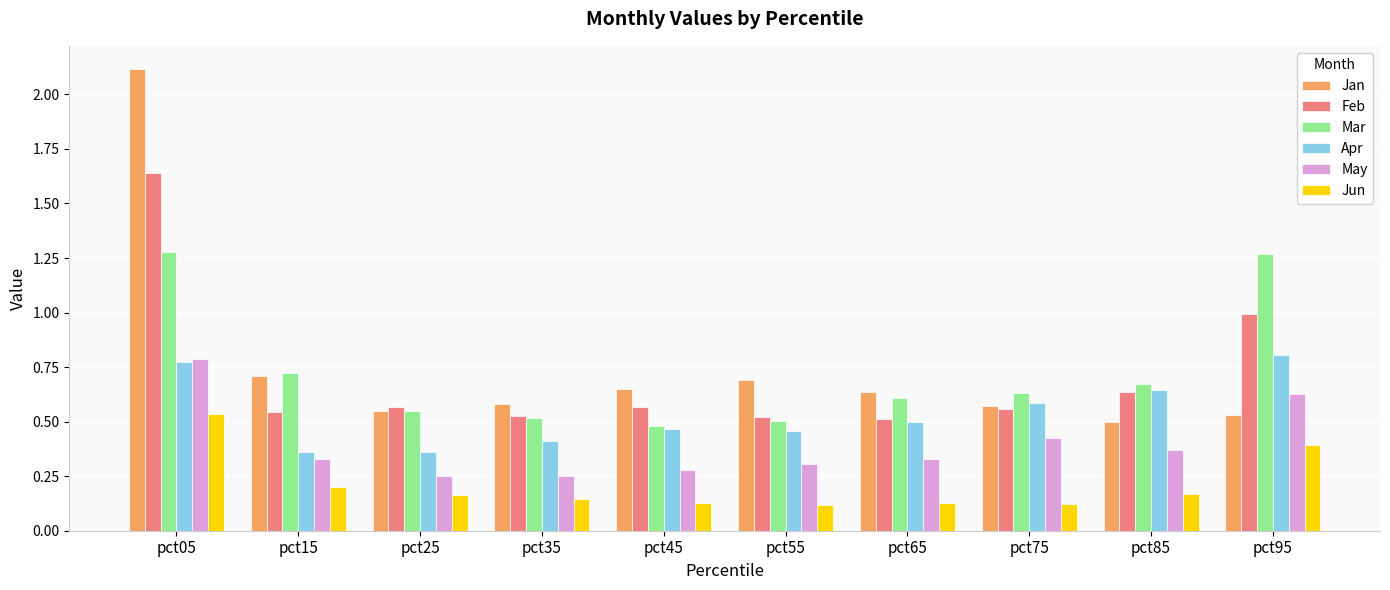

Which category has the highest value across all series?

pct05